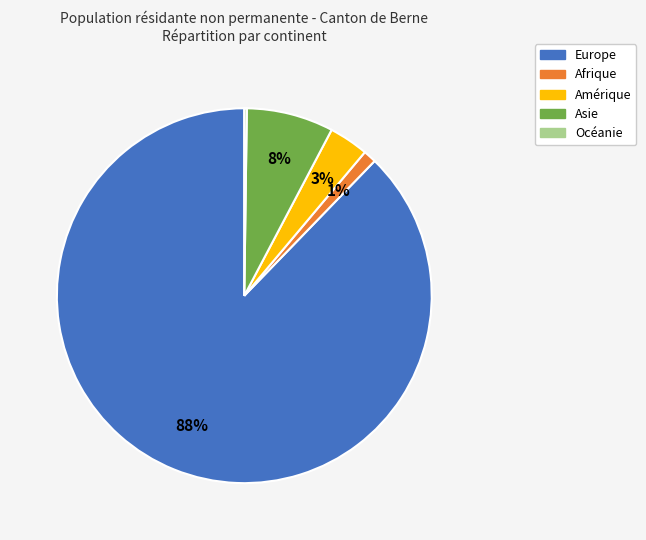

The Afrique slice represents 1% of the pie. True or false?

True